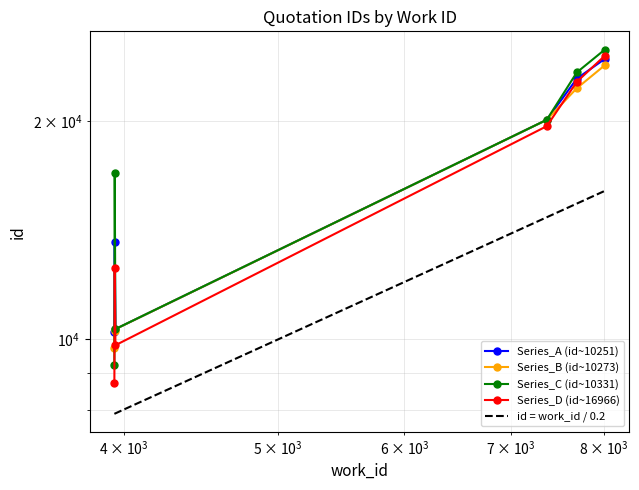

What is the average value of the Series_A (id~10251) series?

16927.6